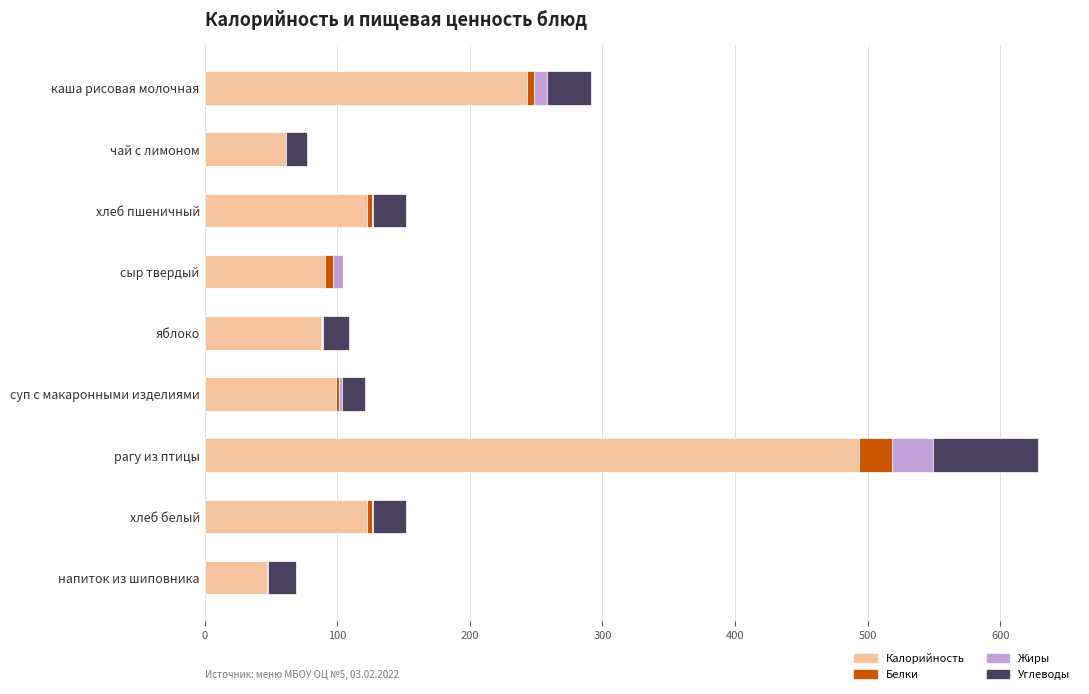

Is it true that Калорийность equals 59.7 at яблоко?

False